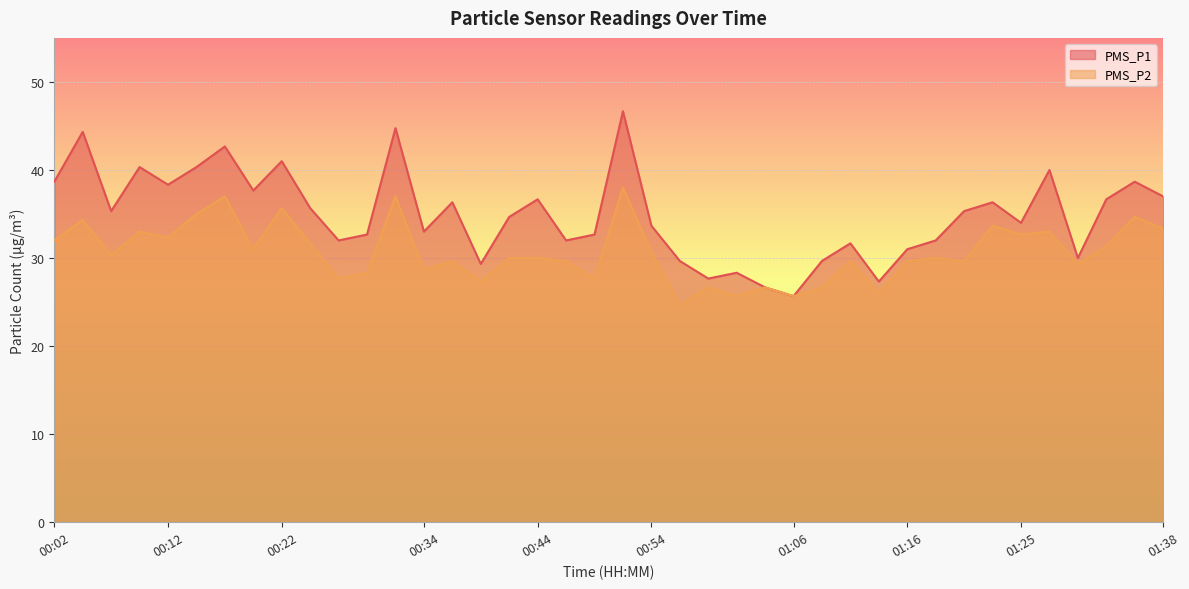

Which series has the largest range (max minus min)?

PMS_P1